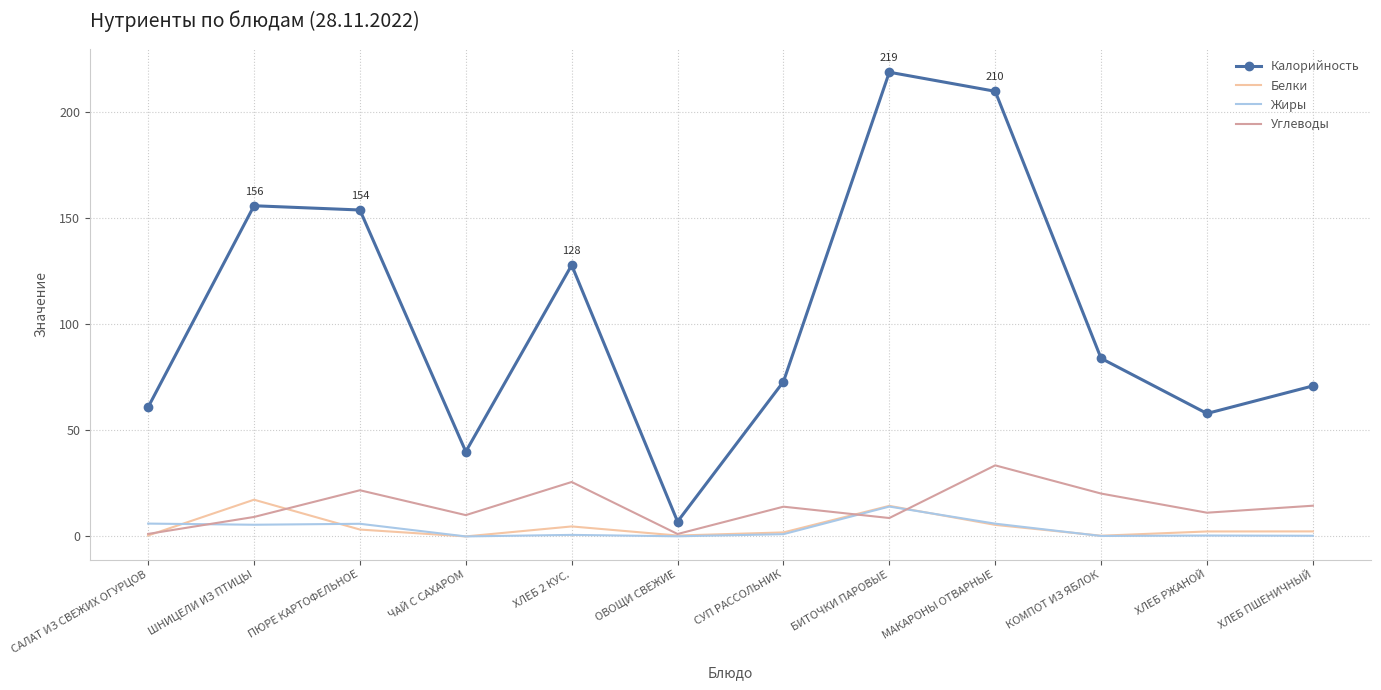

What position from the right is ШНИЦЕЛИ ИЗ ПТИЦЫ?

11